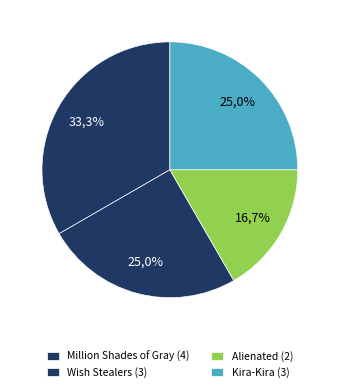

Is there a majority slice in this chart?

No